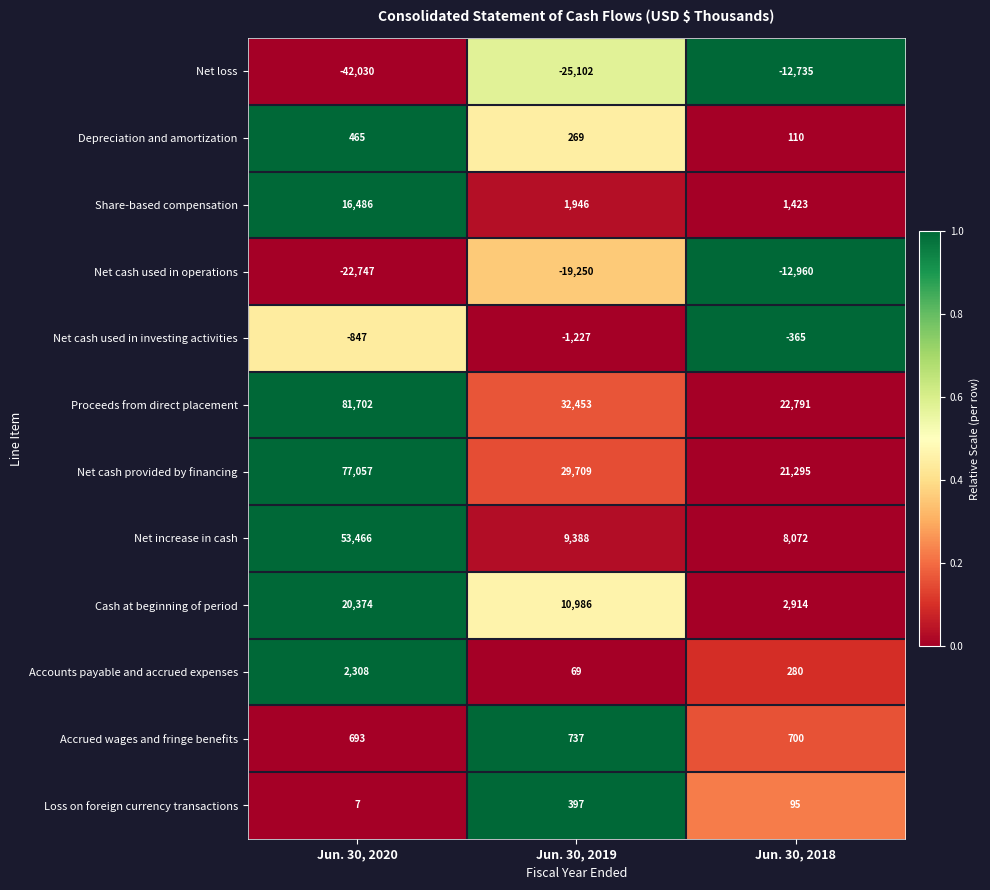

Count the Accrued wages and fringe benefits values in the range 693 to 737.

3